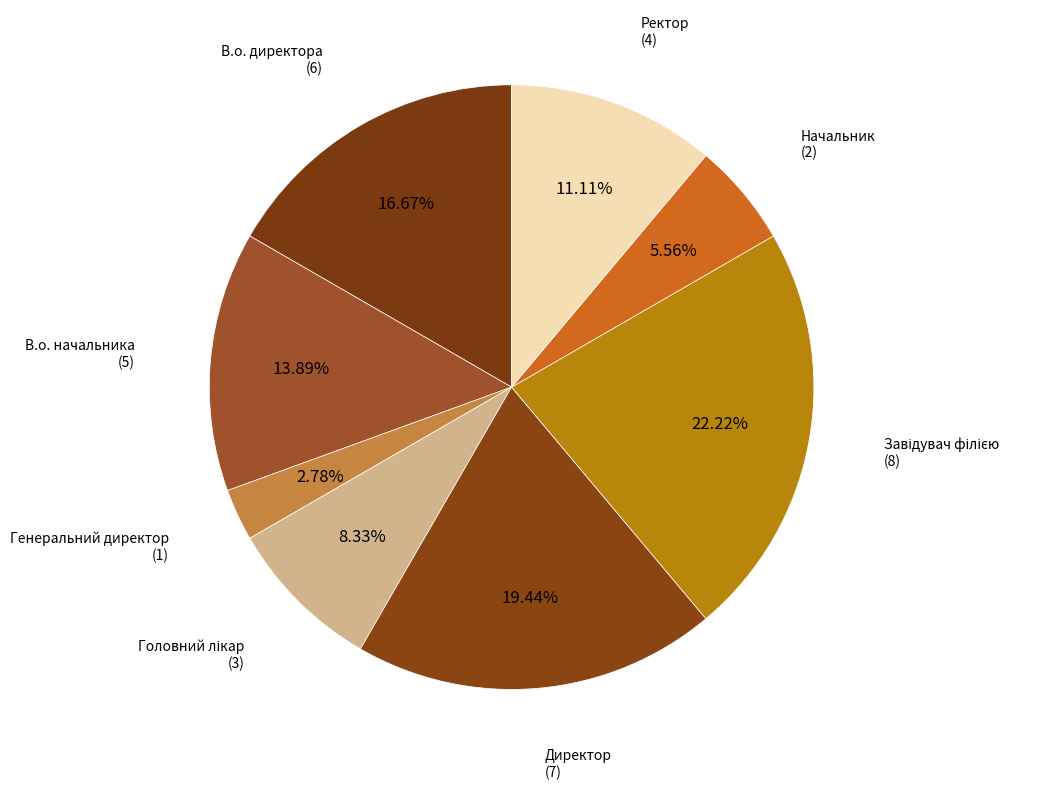

Which category has the smallest portion of the pie?

Генеральний директор